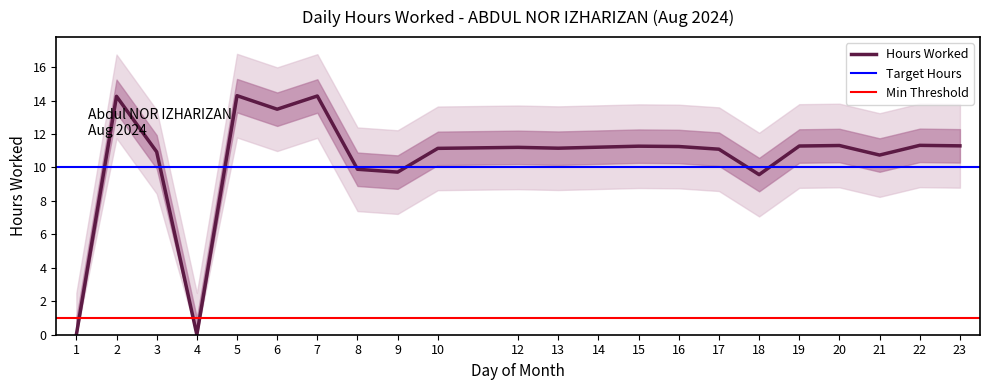

Is it true that the value at 10 is 11.1?

True